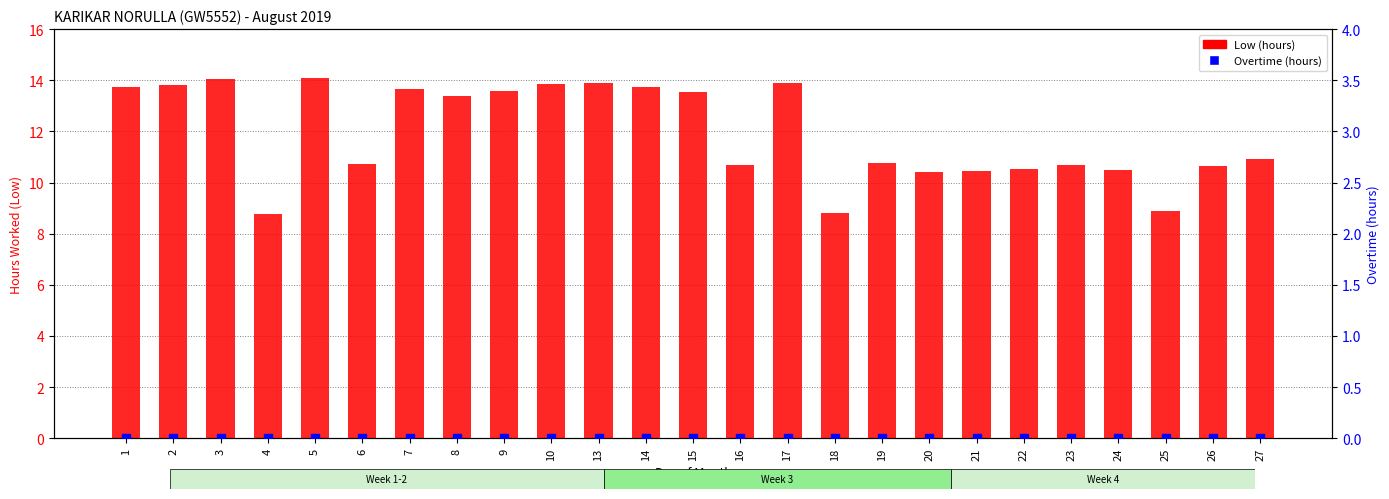

Which series contains the lowest Y value?

Overtime (hours)